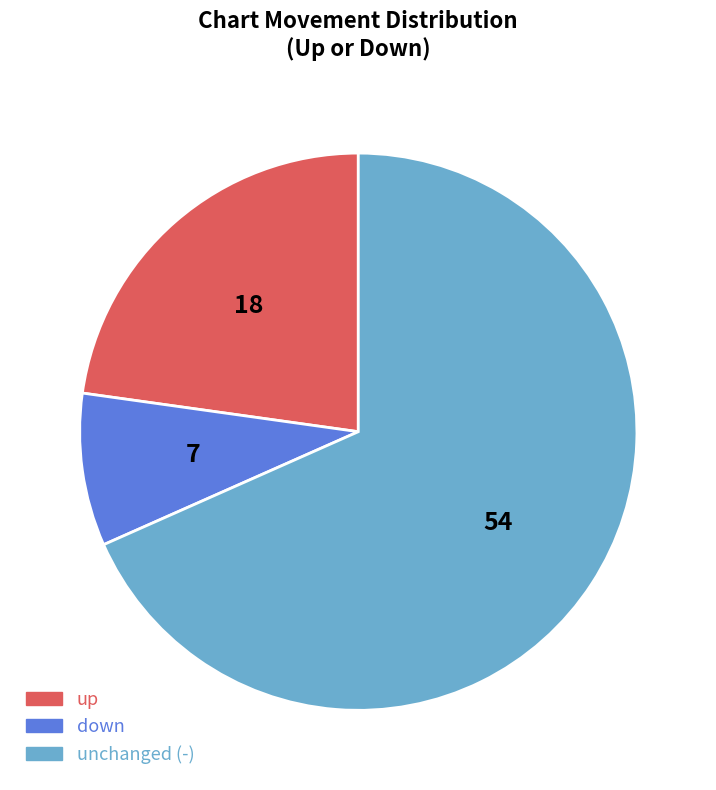

Does any single category account for the majority?

Yes